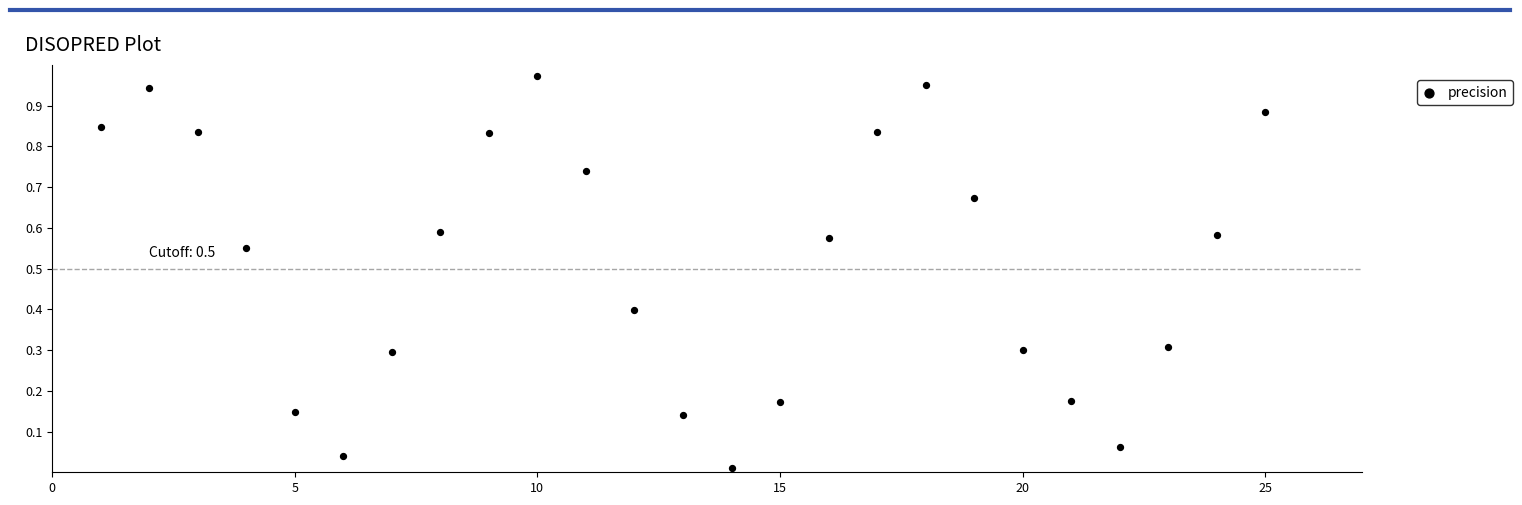

What is the range of X values (max minus min)?

24.0